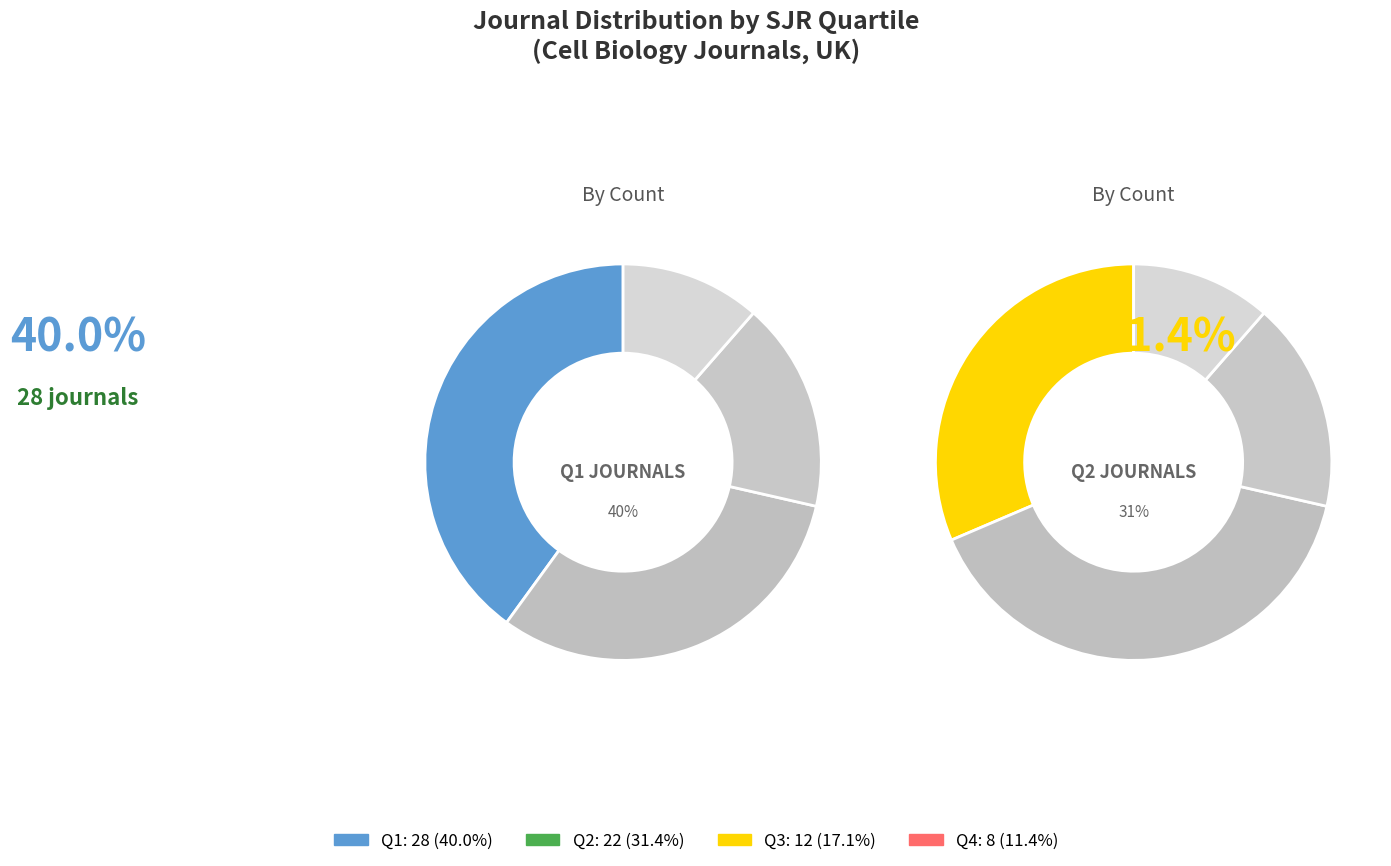

Between Q3 and Q2, which is larger?

Q2